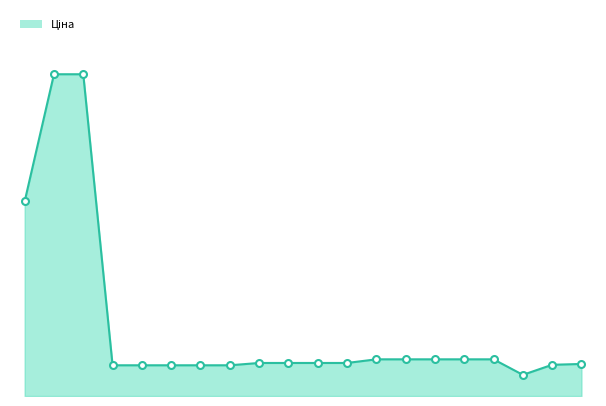

True or false: Ціна (лінія) and Ціна (маркери) cross at least once.

False